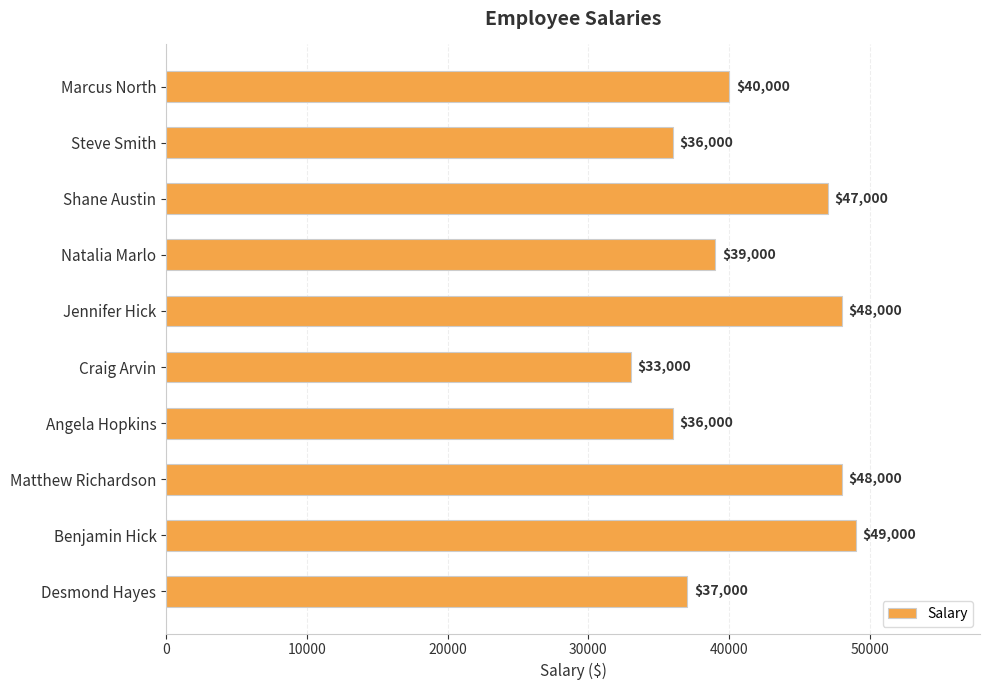

Which label corresponds to the smallest value in the chart?

Craig Arvin